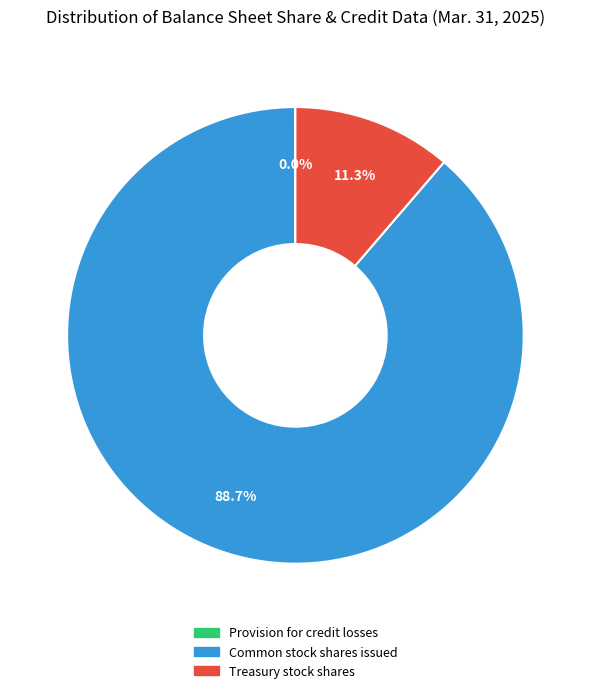

Which category accounts for the majority?

Common stock shares issued